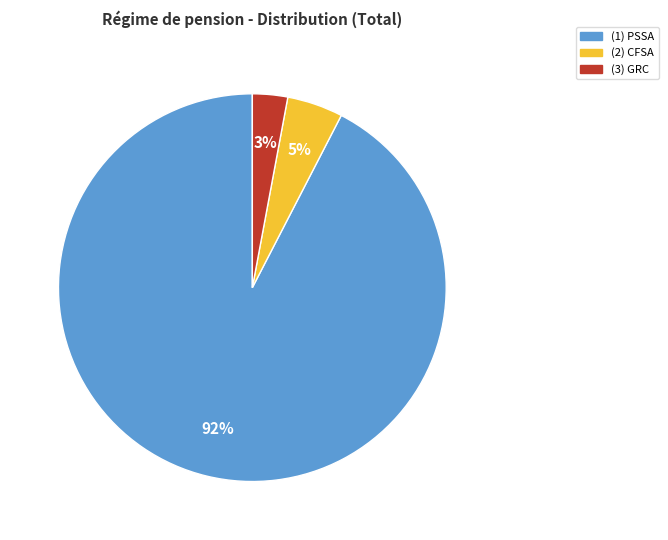

To the nearest percent, what is the average slice percentage?

33%